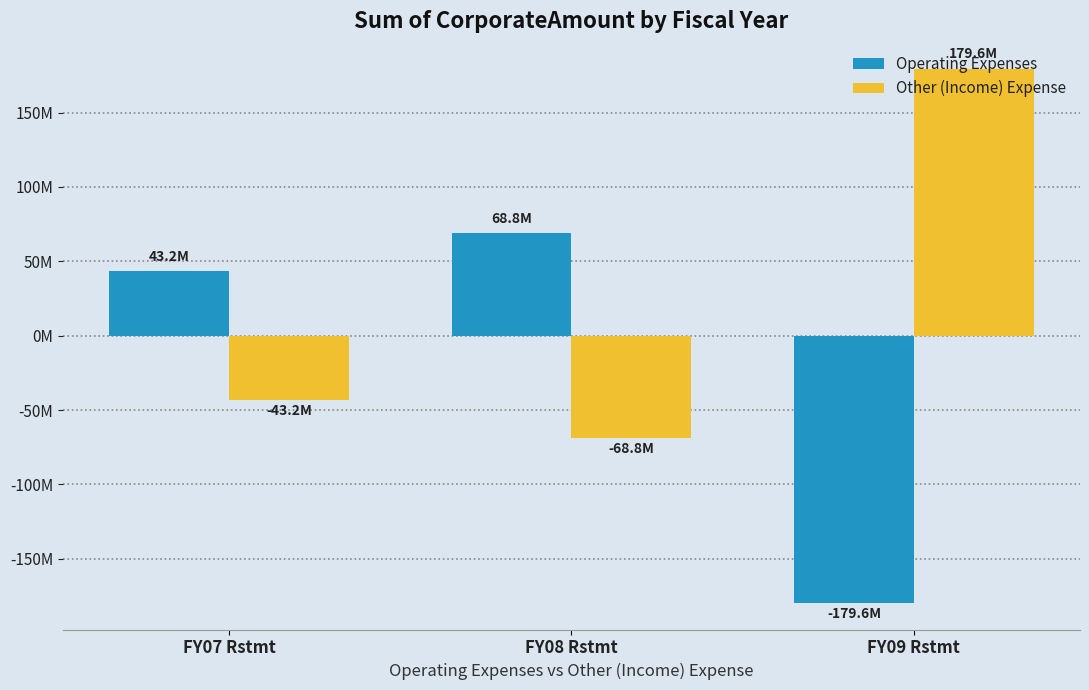

Does the chart contain stacked bars?

No